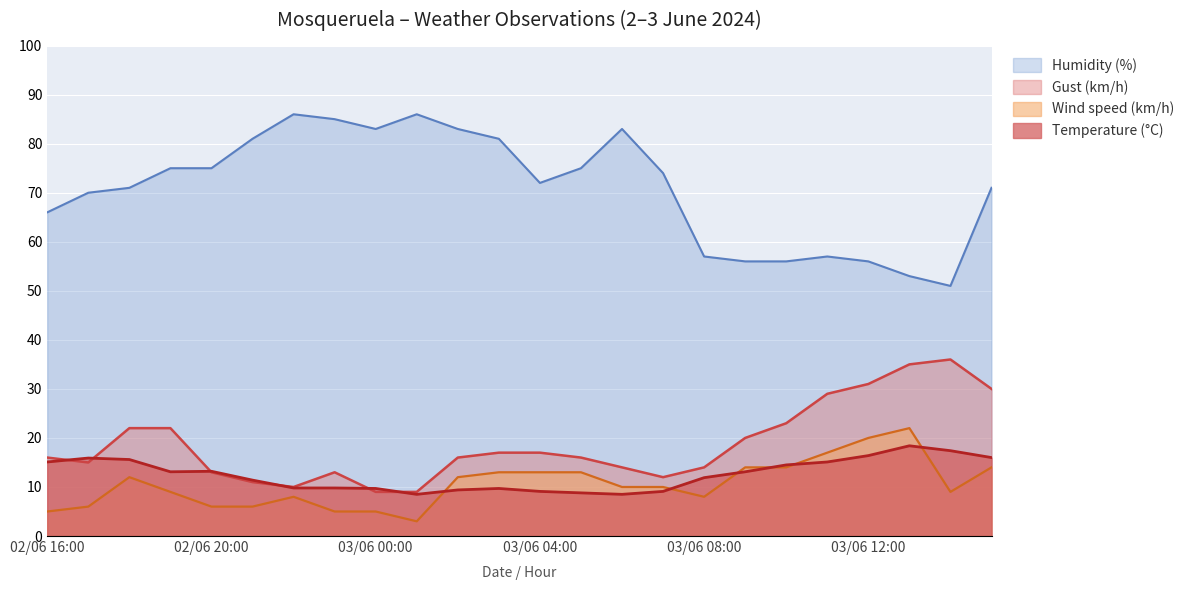

How many interior local valleys does the Wind speed (km/h) series have?

3